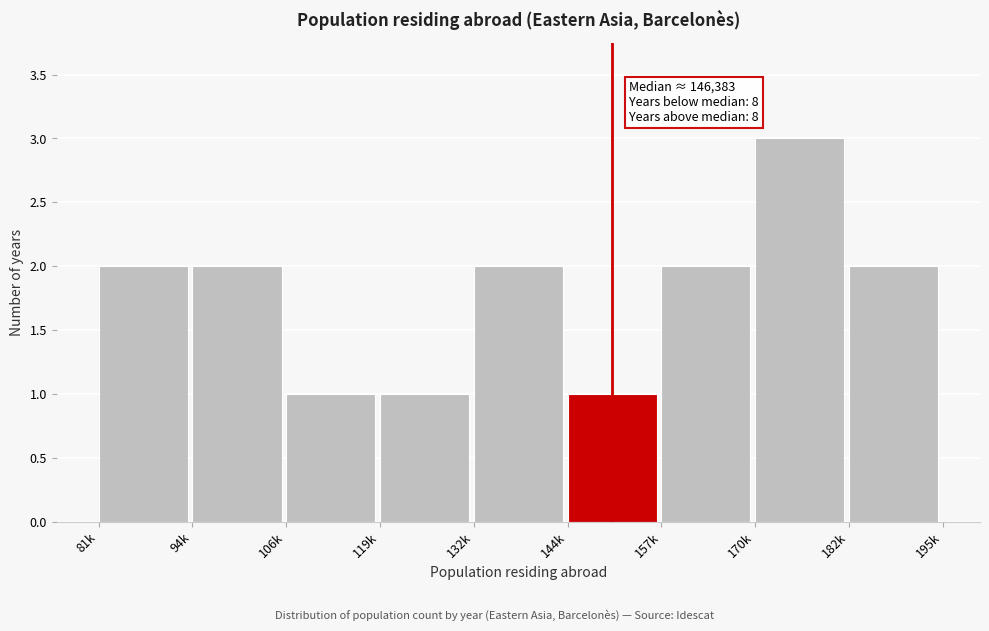

Reading left to right, extract all data points from this chart.

81k=2	94k=2	106k=1	119k=1	132k=2	144k=1	157k=2	170k=3	182k=2